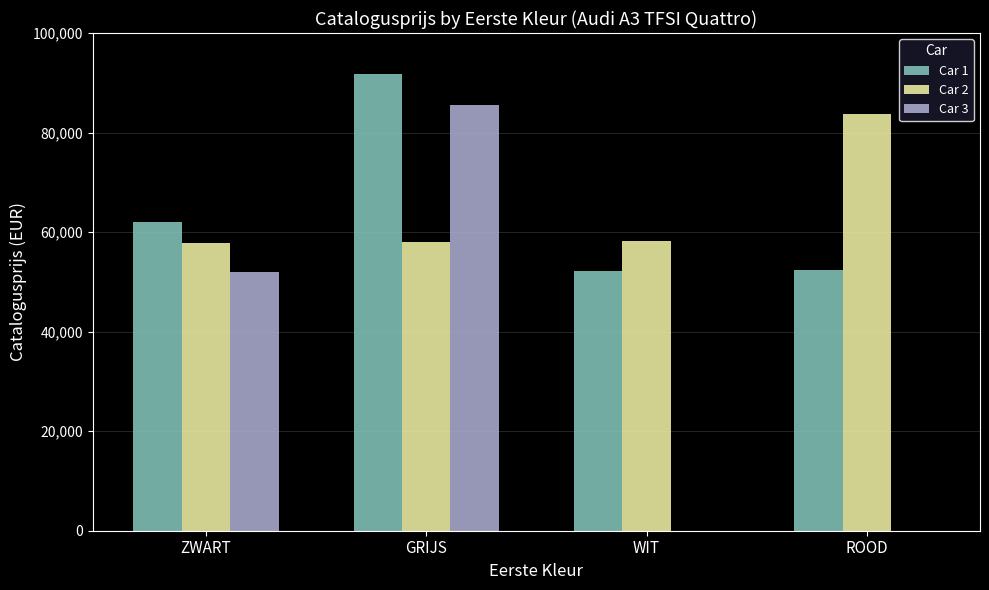

What are all the series names shown in the legend?

Car 1, Car 2, Car 3